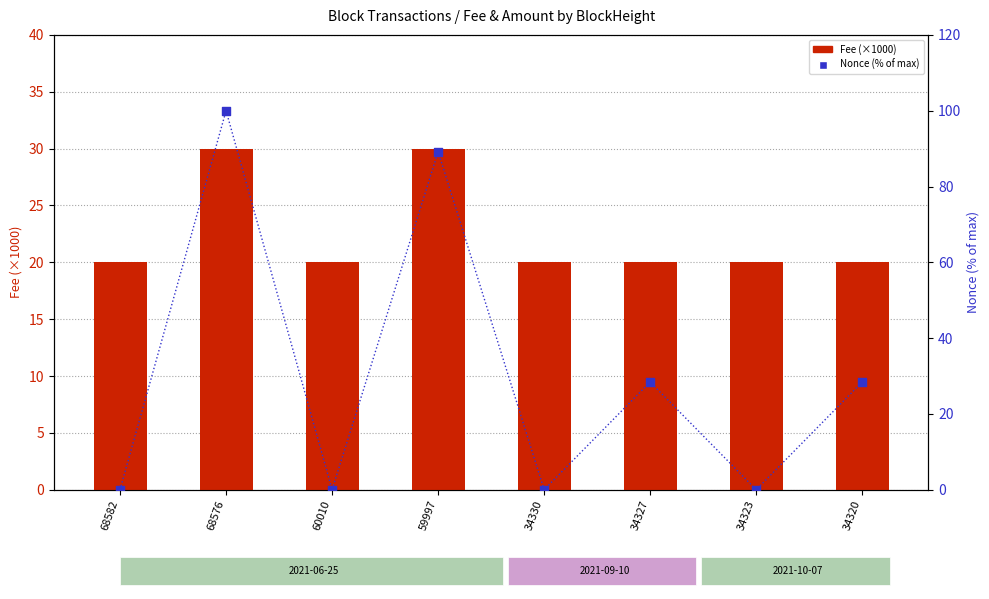

Which series has the widest spread of Y values?

Nonce (percentile)